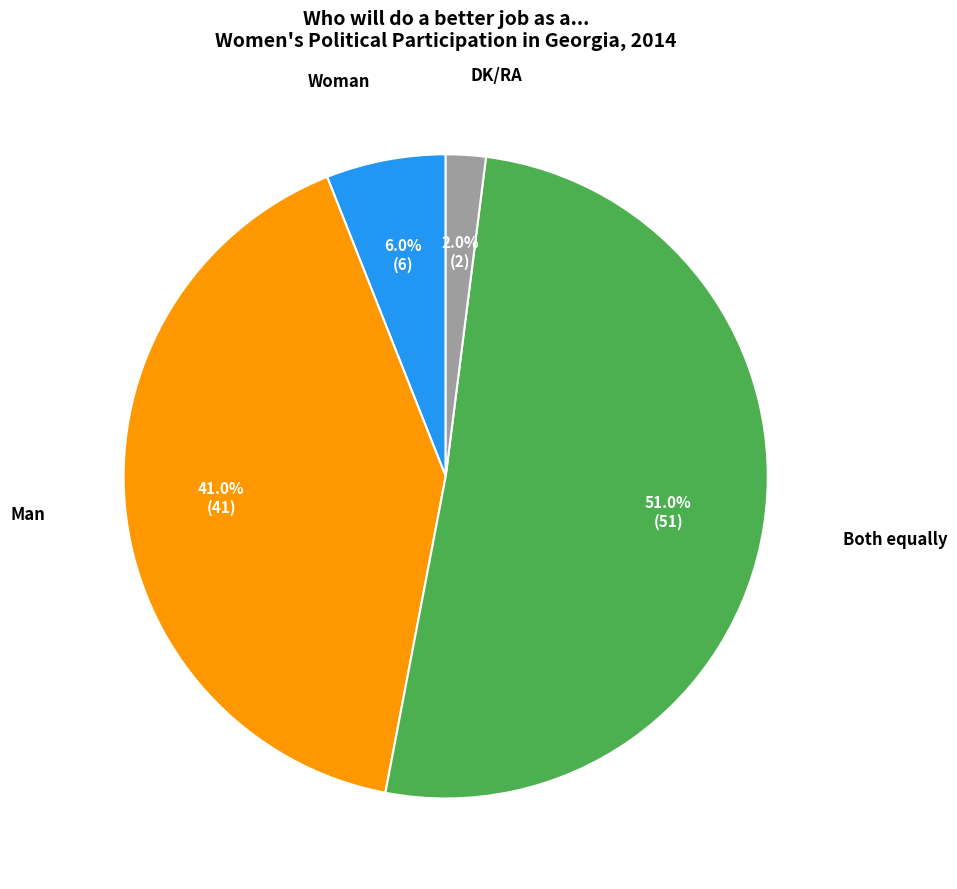

To the nearest percent, what portion does DK/RA represent?

2%